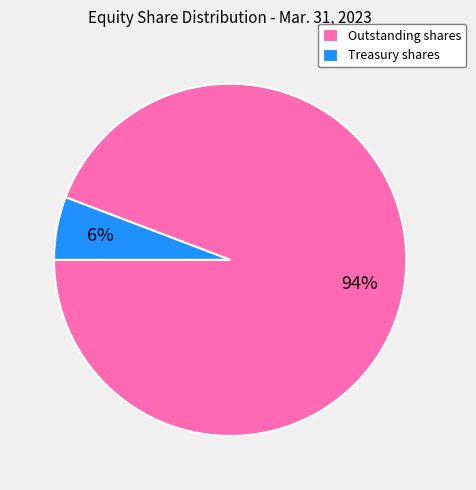

Which category has the smallest portion of the pie?

Treasury shares